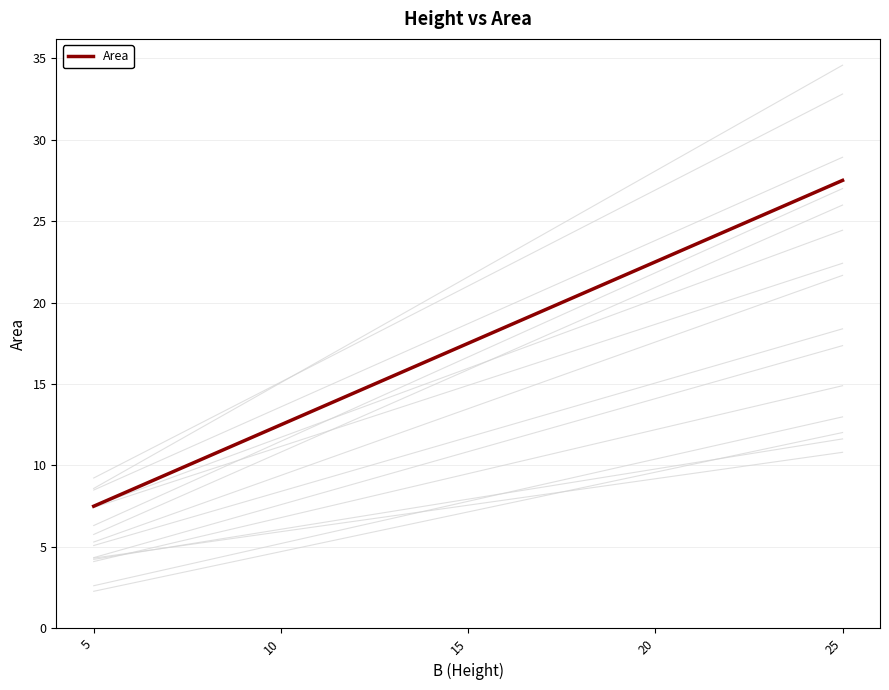

The chart shows a value of 14.1 at 20. True or false?

False